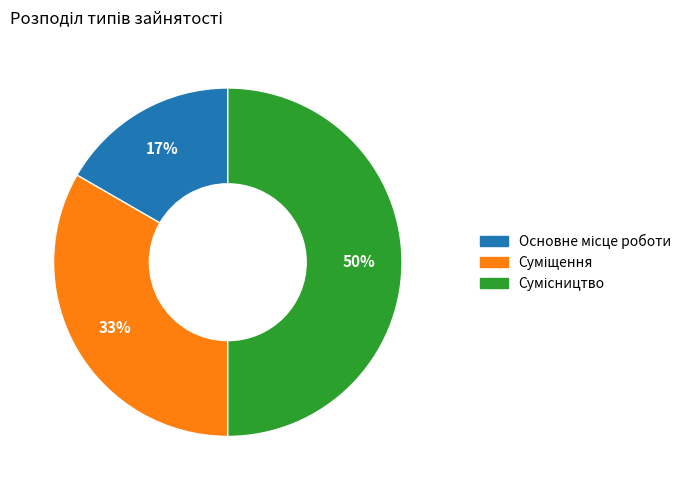

How many slices are in this pie chart?

3